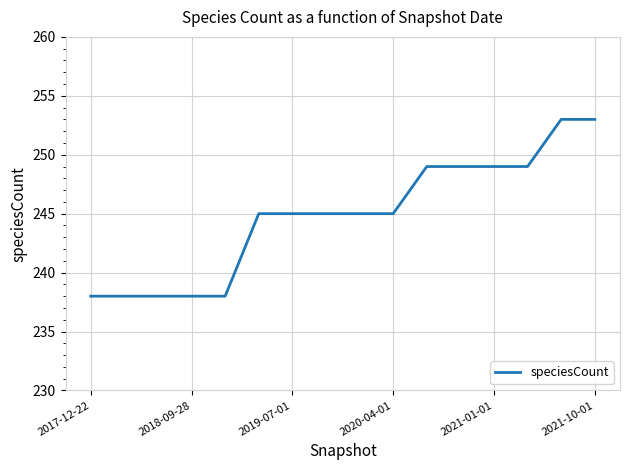

What is the greatest value displayed?

253